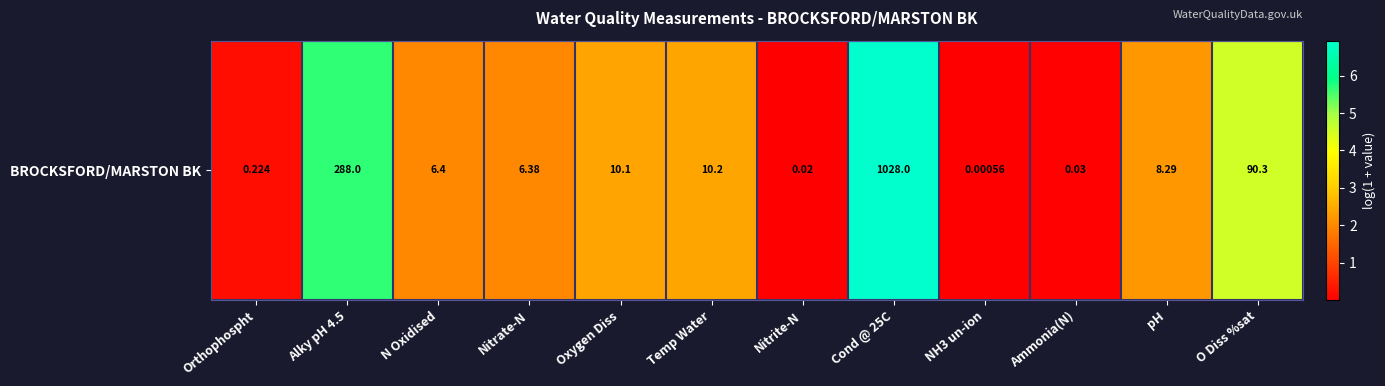

What is the difference between the values at NH3 un-ion and Oxygen Diss?

2.4